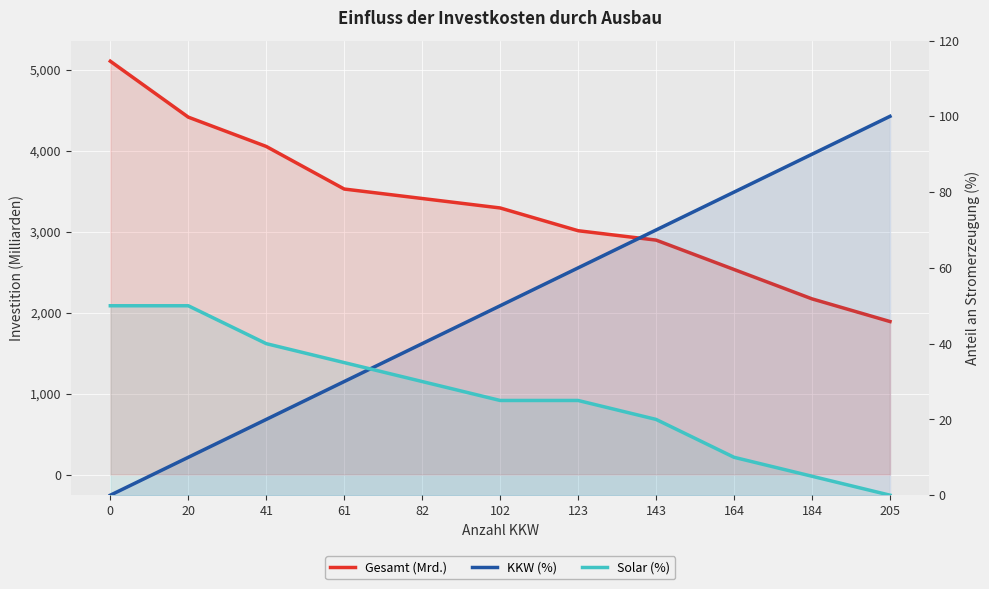

At how many categories does at least one series exceed 3717?

3